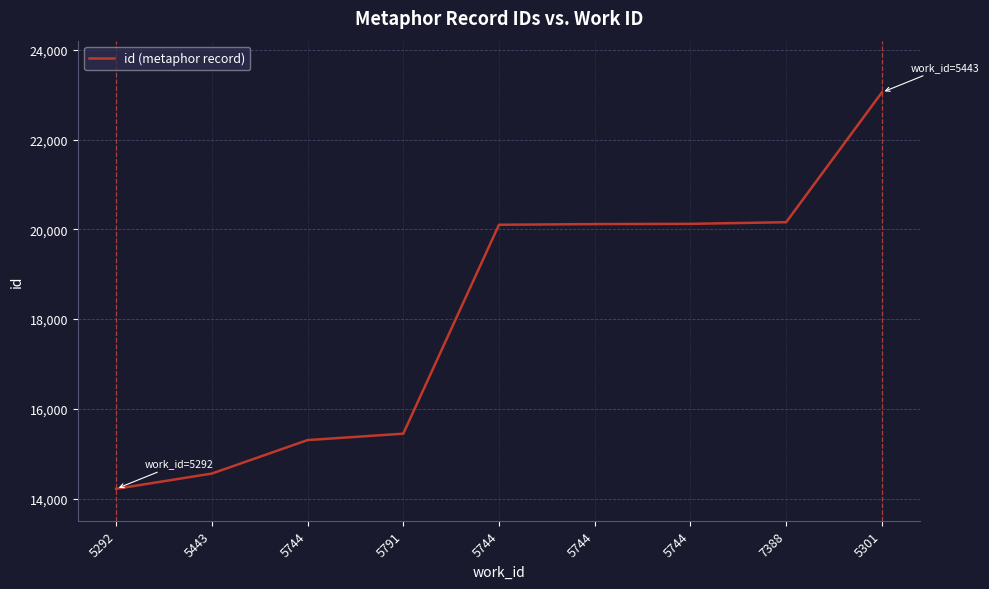

How many lines are shown in the chart?

1